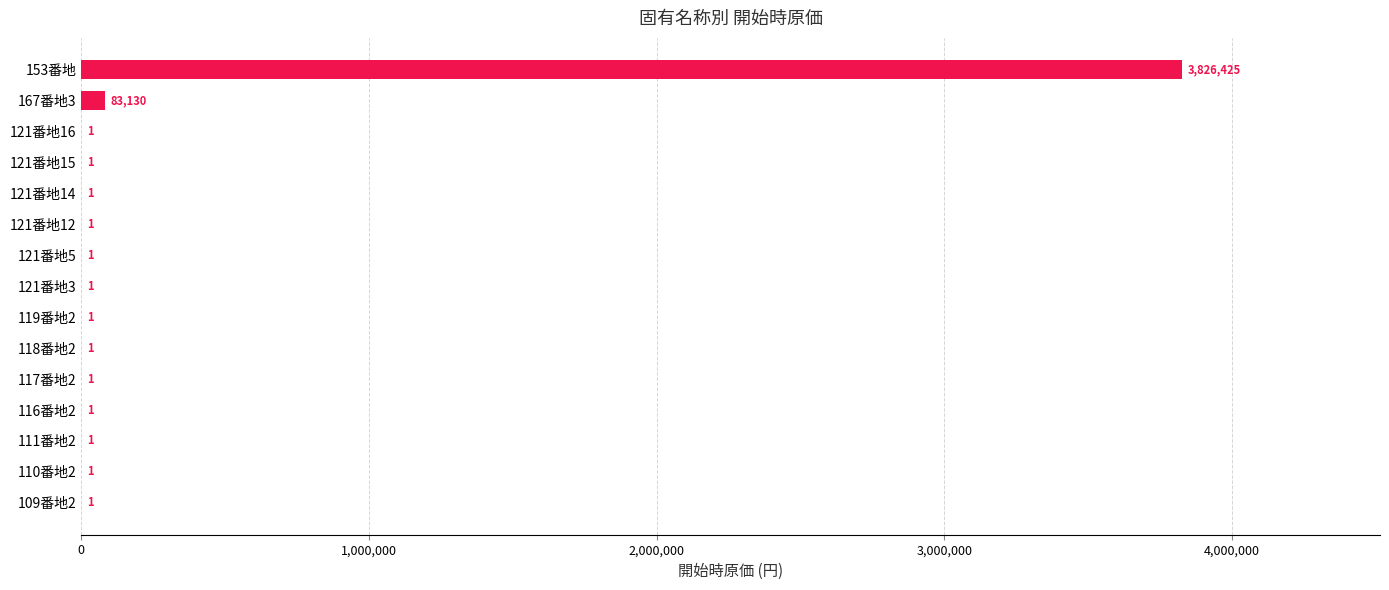

Does the chart contain stacked bars?

No